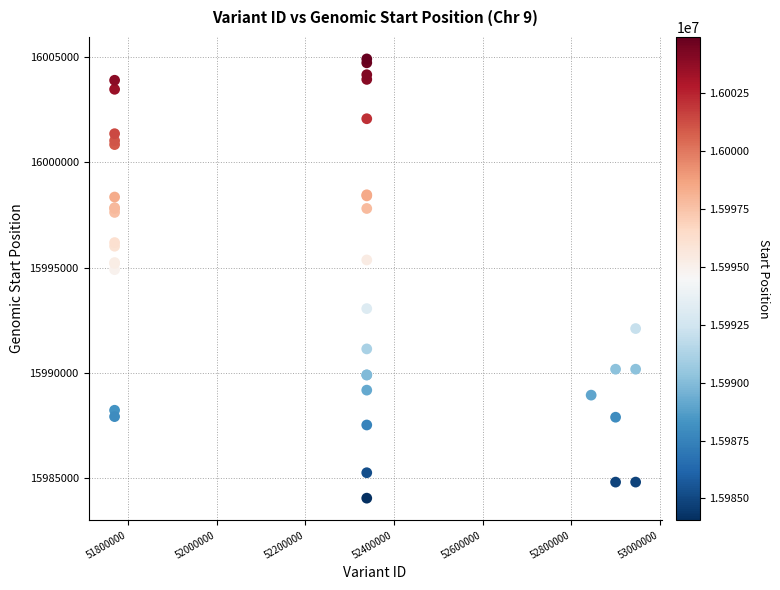

What Y value in the scatter plot is closest to 15994489?

15994911